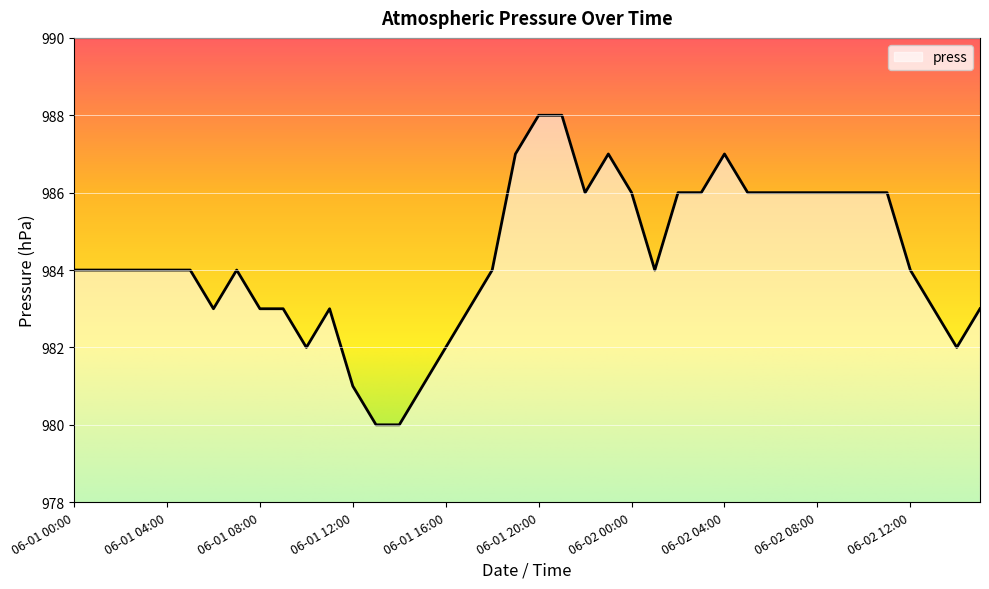

What is the maximum value shown in the chart?

988